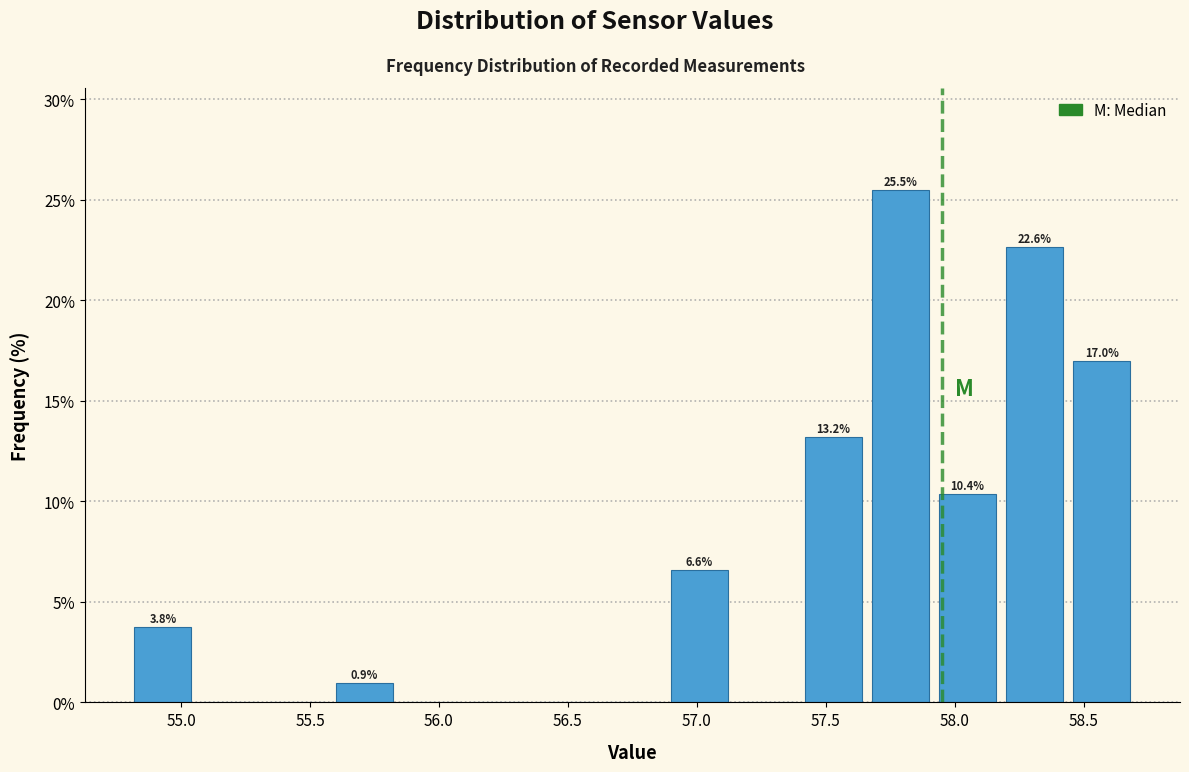

Over which range of the x-axis is the bar tallest?

57.66 to 57.92